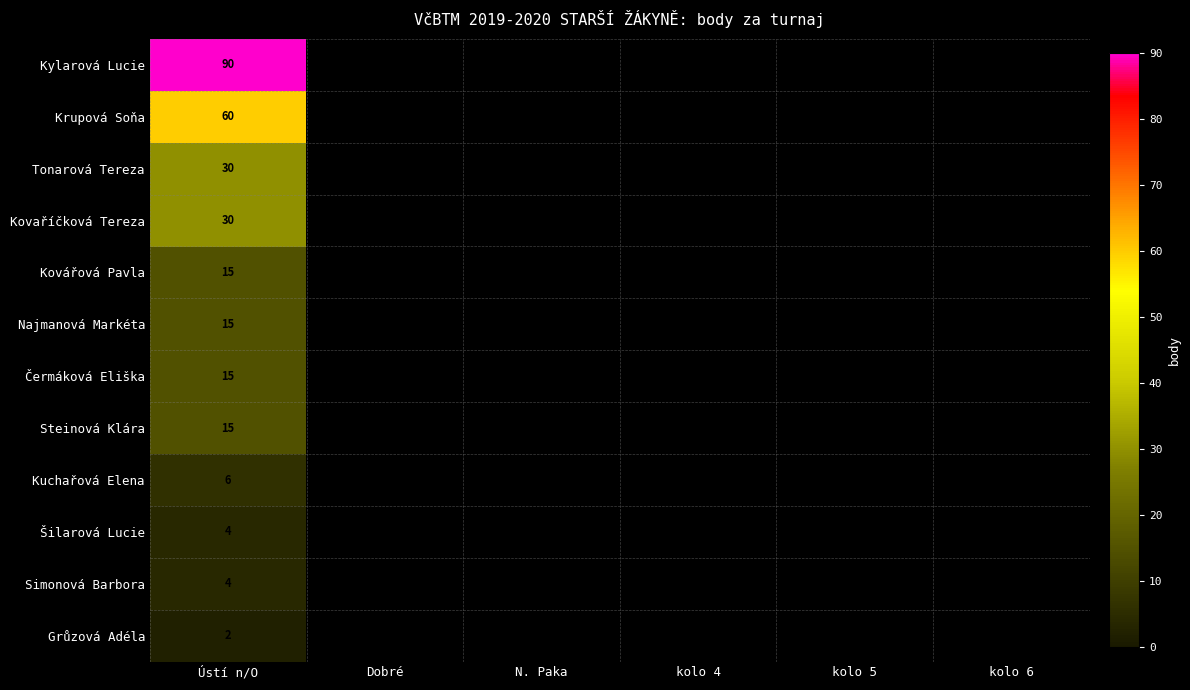

Which label corresponds to the smallest value in the chart?

Ústí n/O